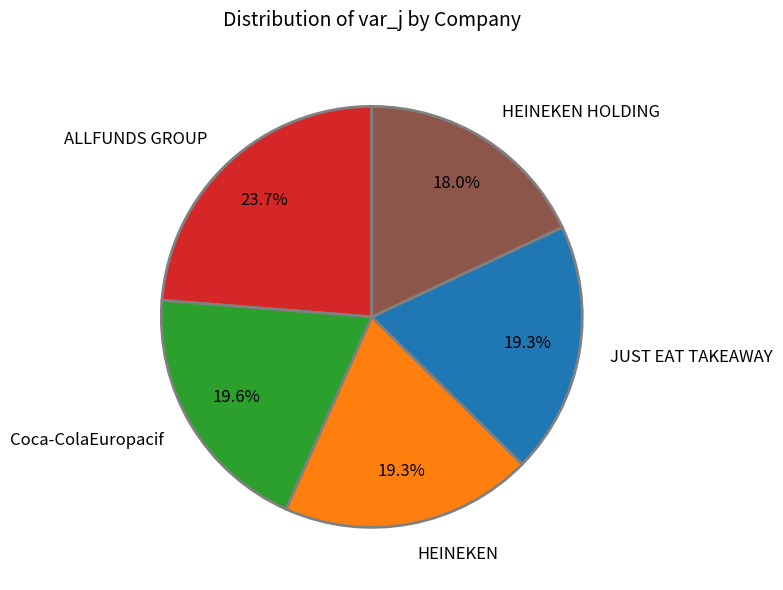

How much of the chart is everything except ALLFUNDS GROUP?

76.3%